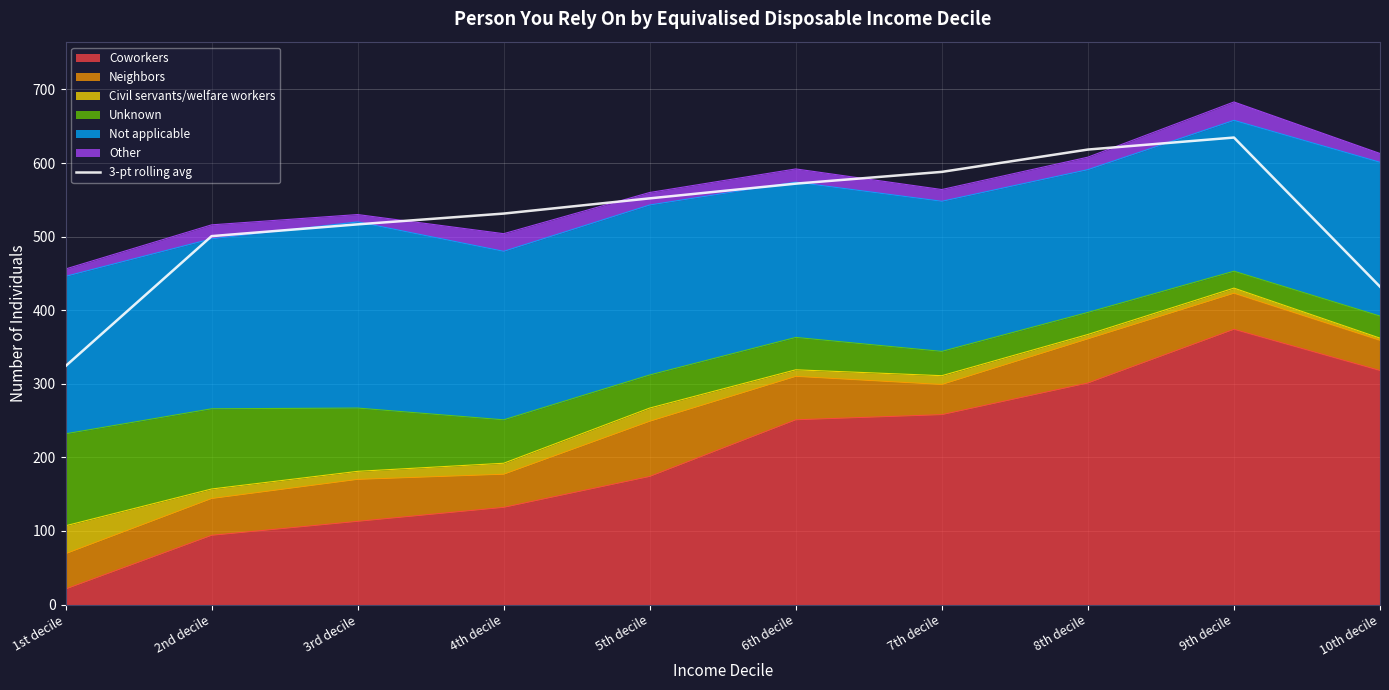

What is the sum of the values at 7th decile and 6th decile?

1160.0